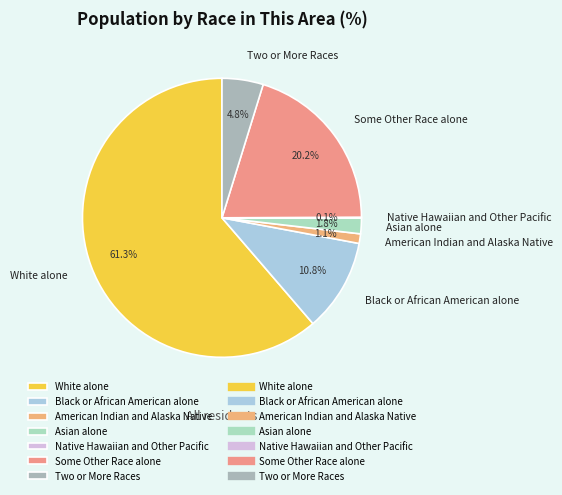

What percentage is the Asian alone slice, to the nearest percent?

2%